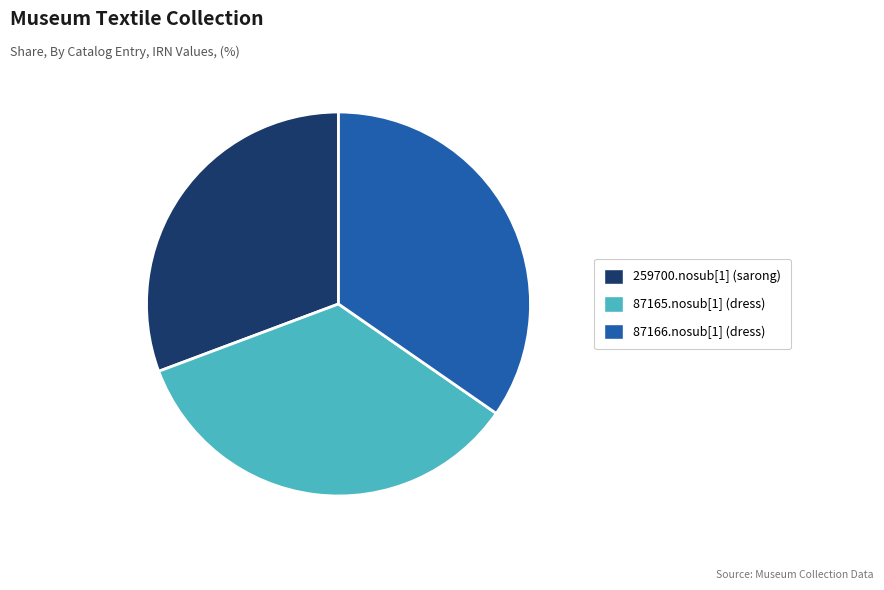

Is the sum of 87166.nosub[1] (dress) and 87165.nosub[1] (dress) greater than half?

Yes